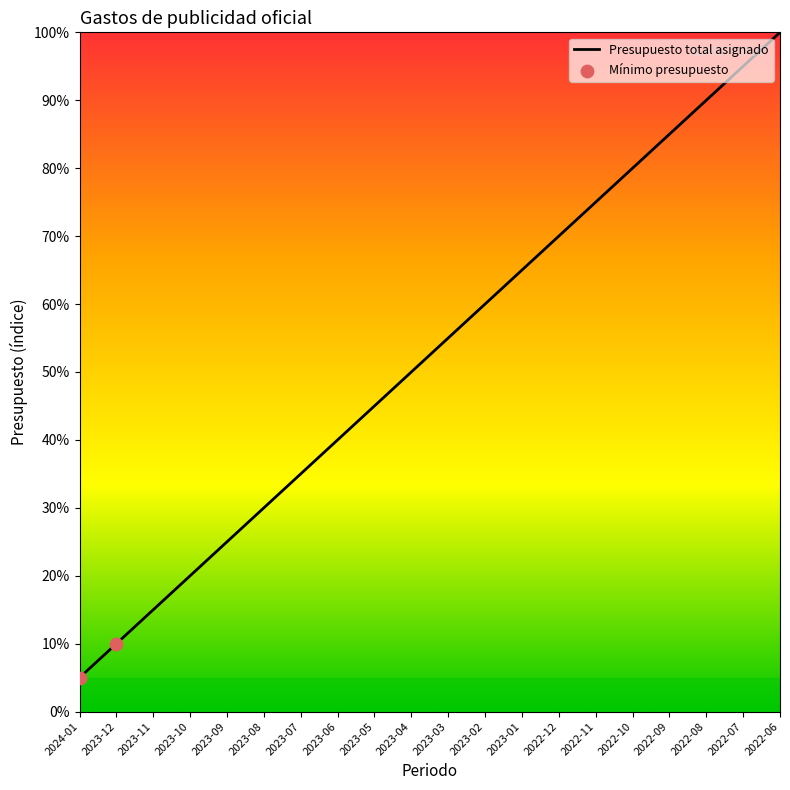

Which has a higher value, 2022-12 or 2023-07?

2022-12